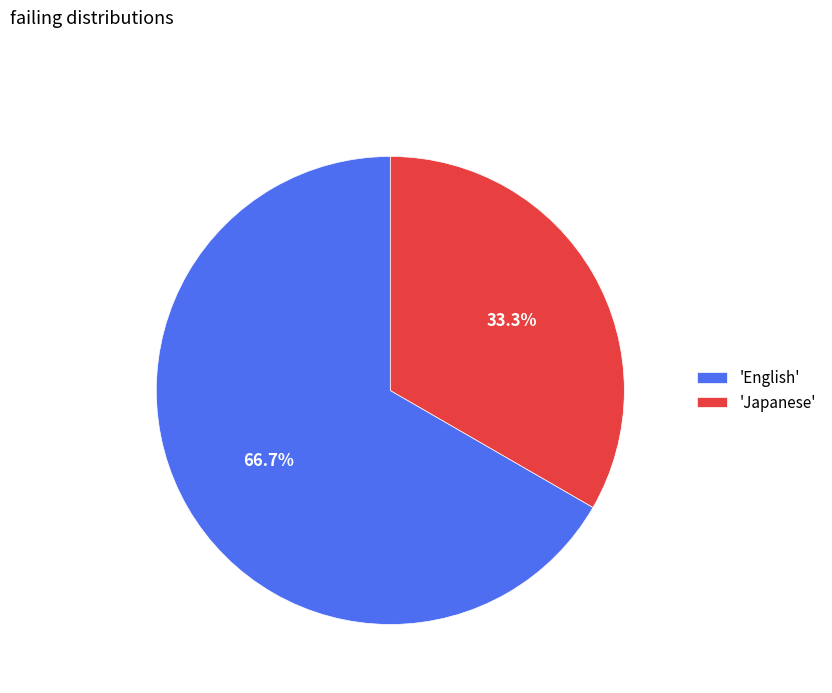

Combined, do 'English' and 'Japanese' account for over 50%?

Yes